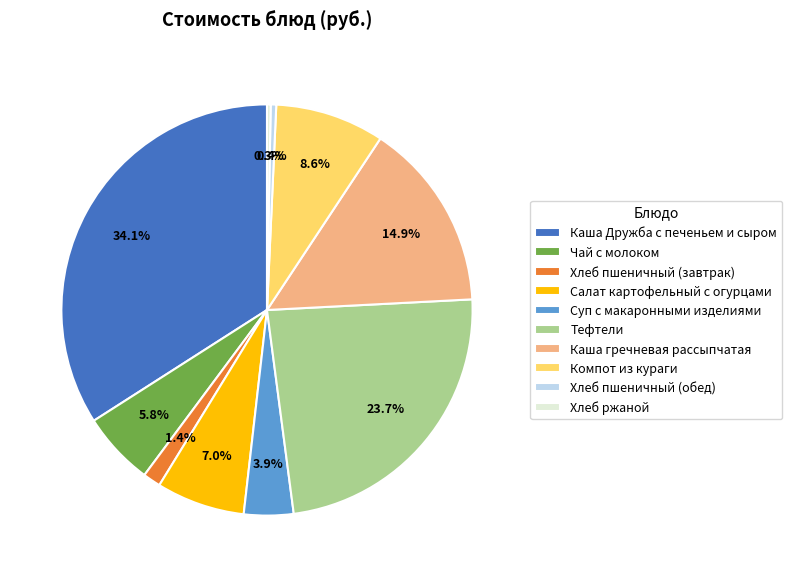

Does Хлеб пшеничный (обед) represent more than half of the total?

No